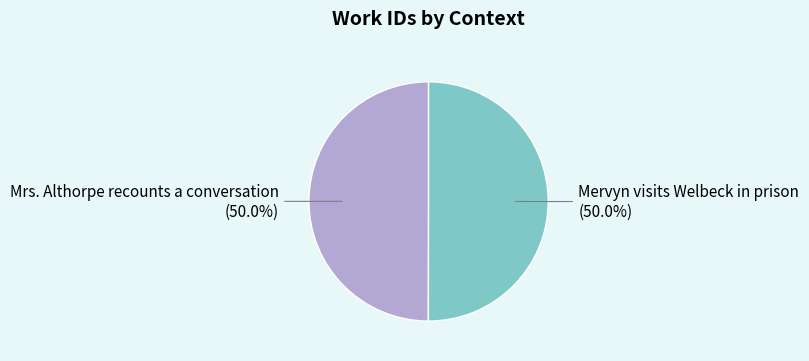

What percentage do Mervyn visits Welbeck in prison and Mrs. Althorpe recounts a conversation together represent?

100.0%